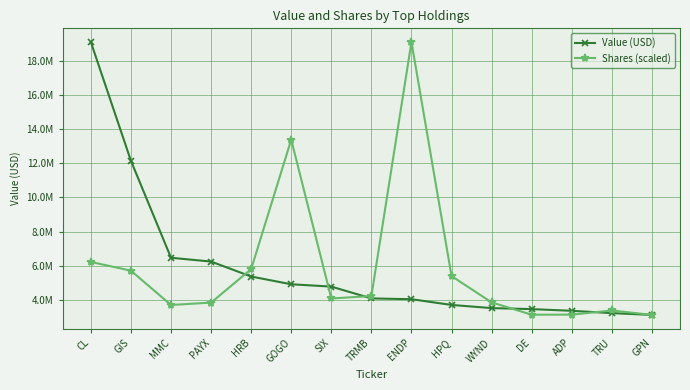

At which category is the sum across all series the highest?

CL